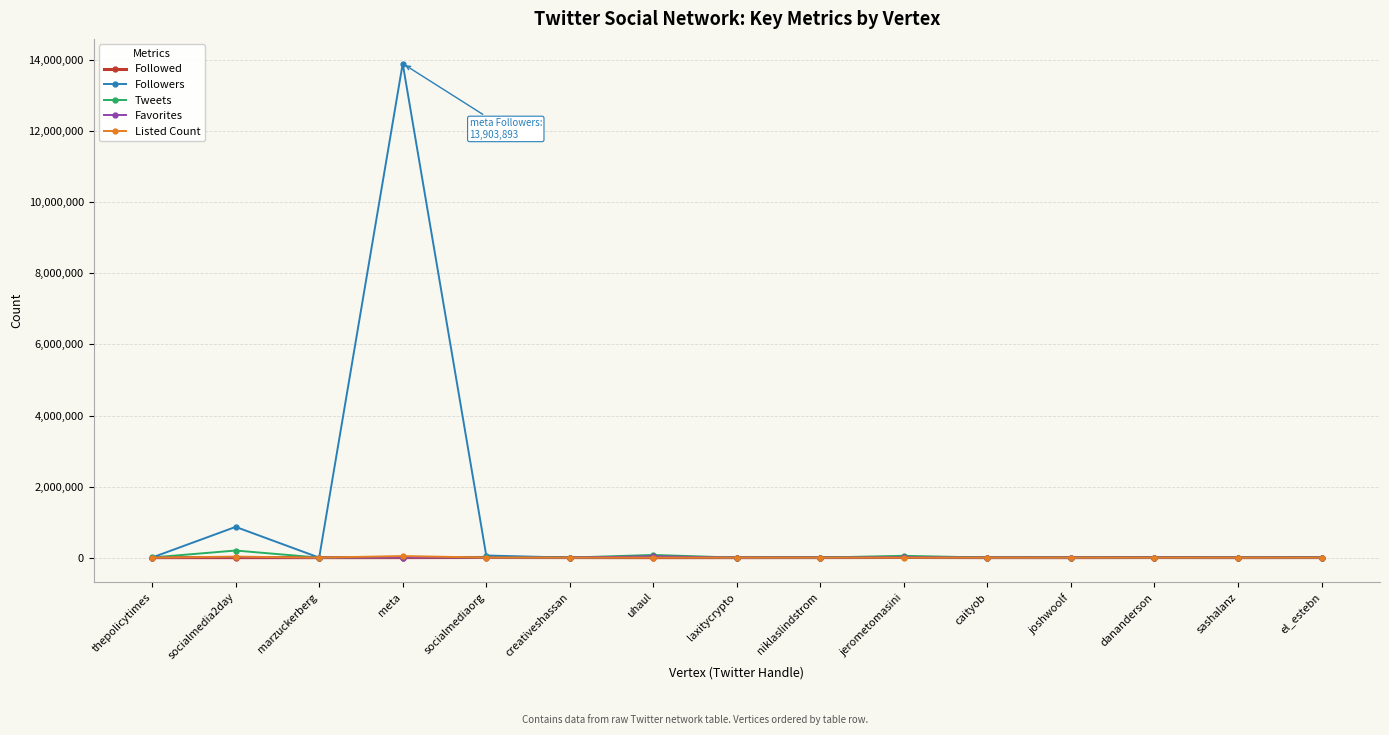

Which series has the largest total across all categories?

Followers